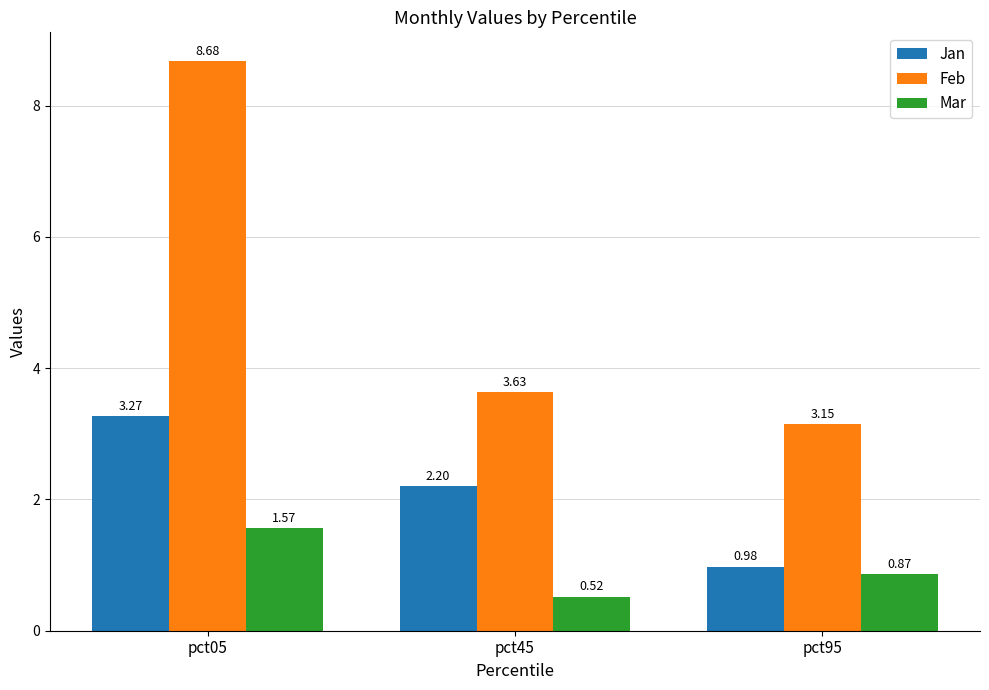

True or false: Jan has a value of 0.5 at pct95.

False